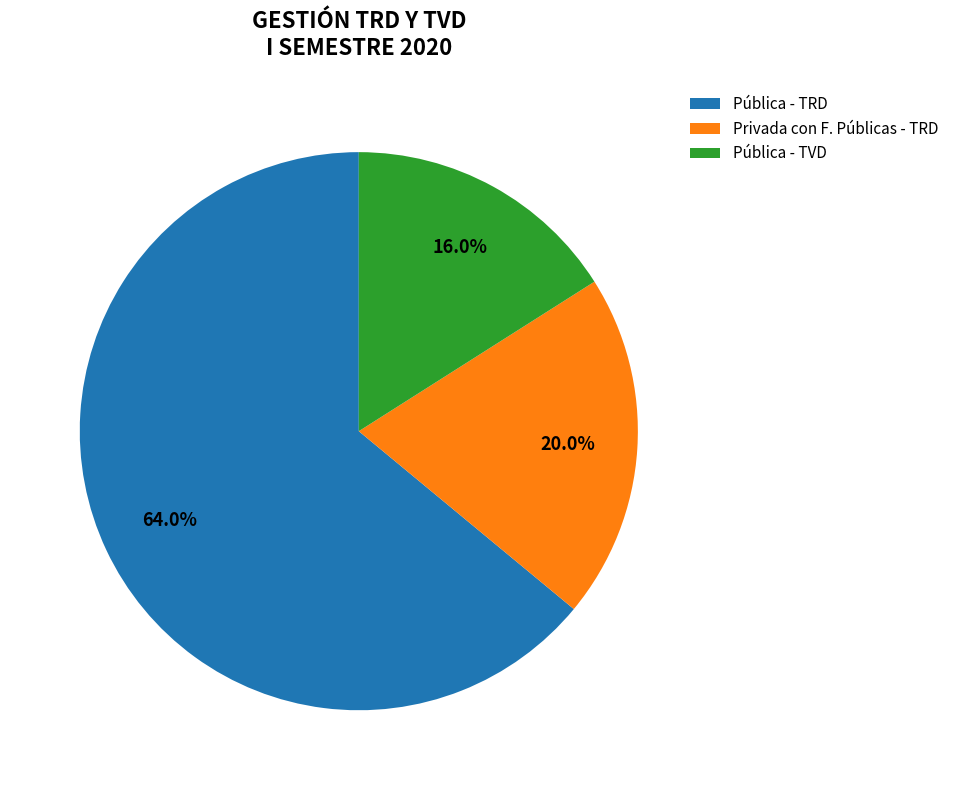

Is there any slice that represents more than half of the pie?

Yes